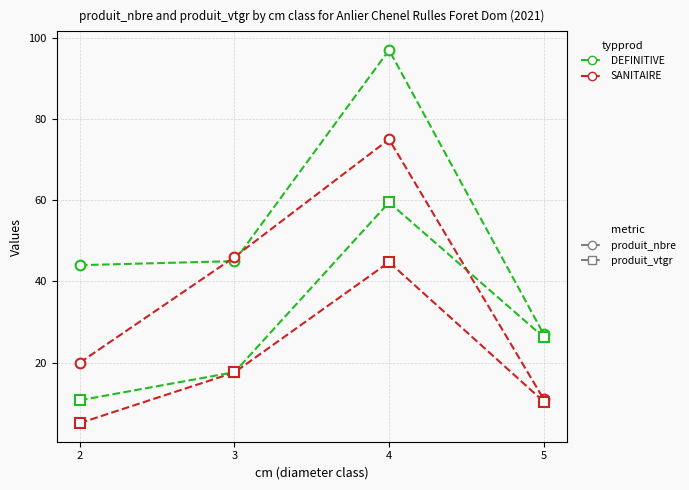

Does the chart have visible grid lines?

Yes